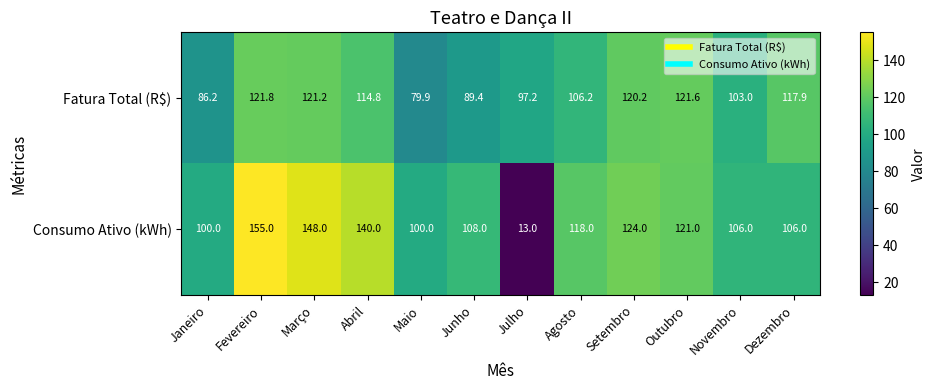

At which label does Consumo Ativo (kWh) first exceed 118?

Fevereiro